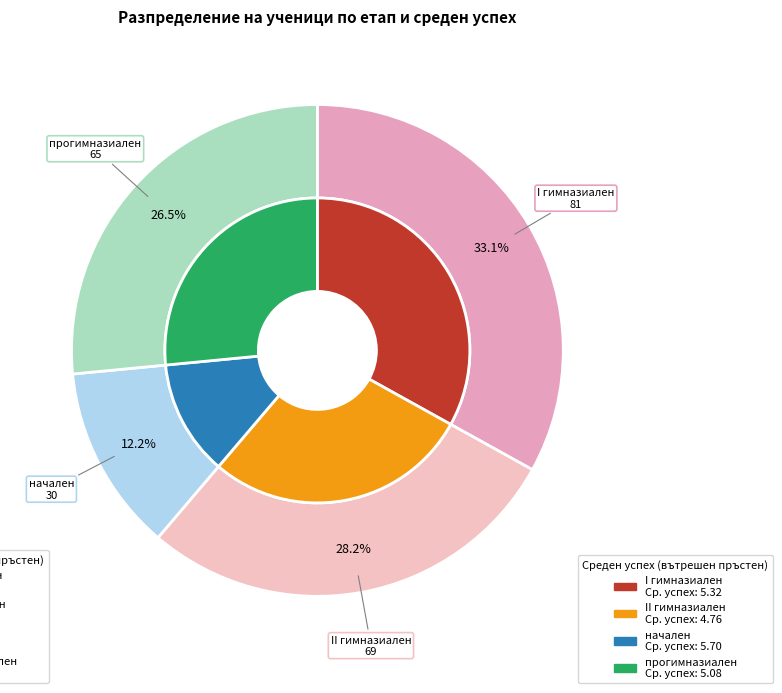

What is the largest slice in the pie chart?

I гимназиален